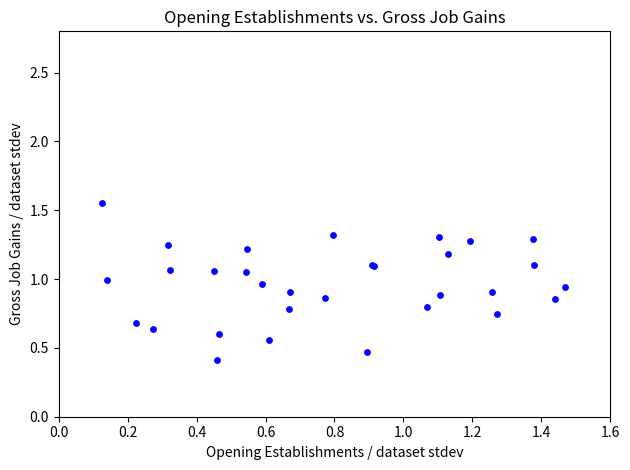

What Y value in the scatter plot is closest to 0?

0.4